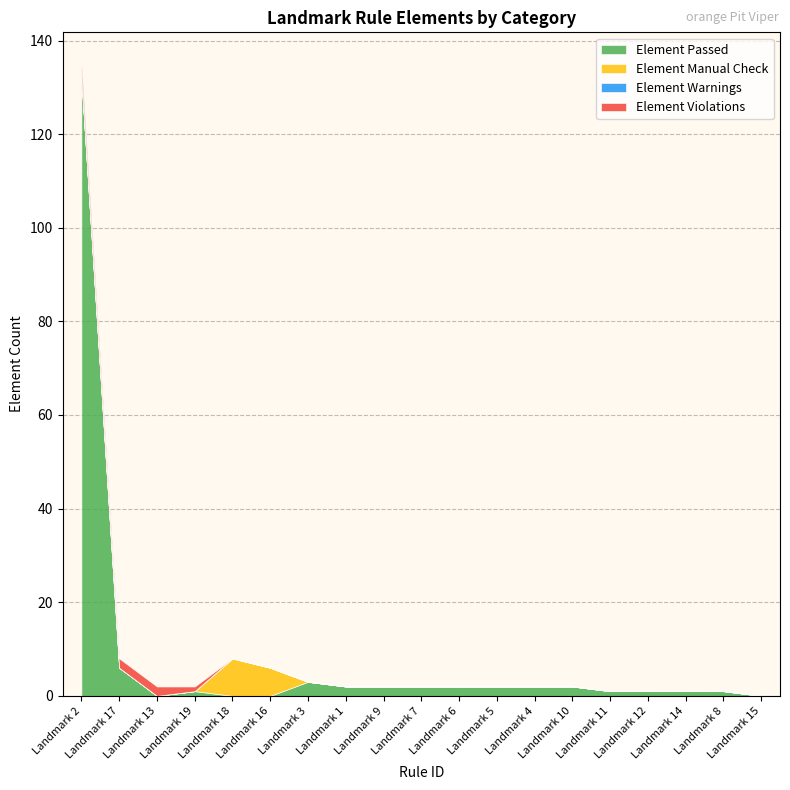

True or false: Element Violations and Element Passed cross at least once.

True